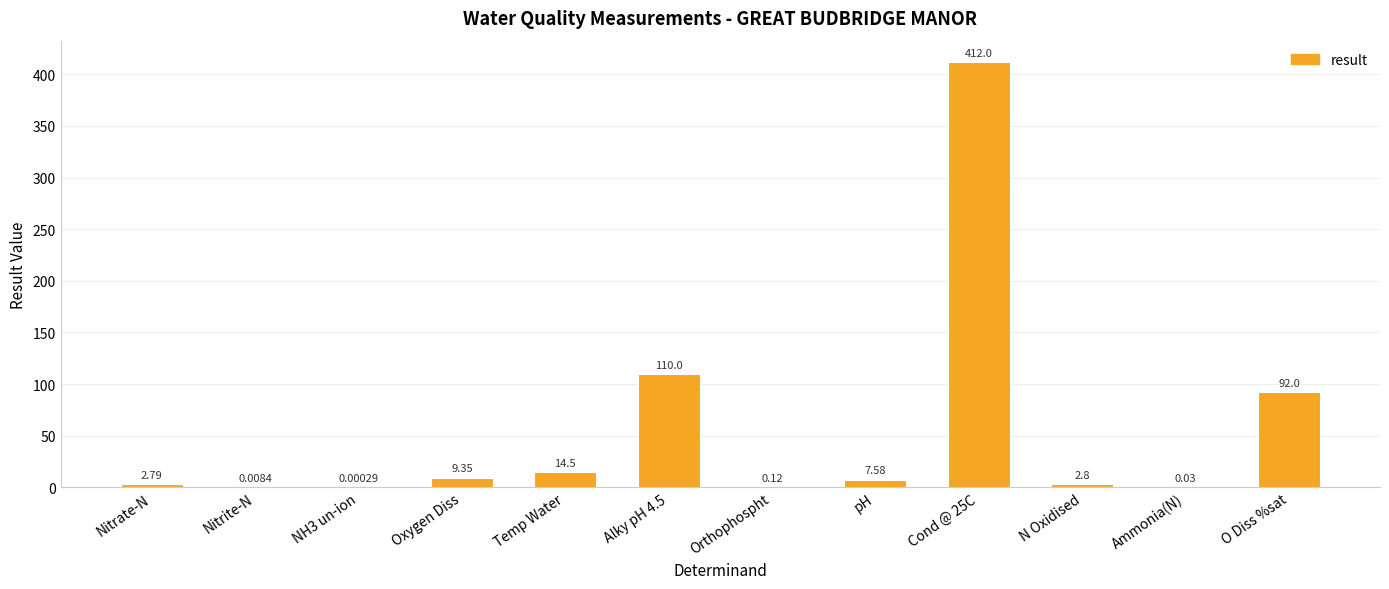

Where does the data first go above 7?

Oxygen Diss